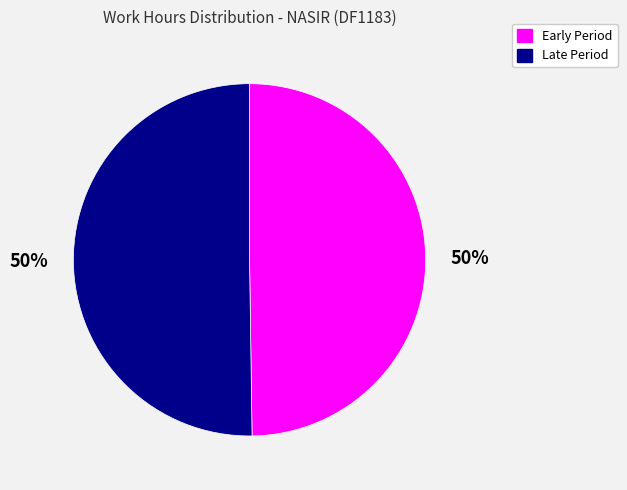

How many segments does this pie chart have?

2